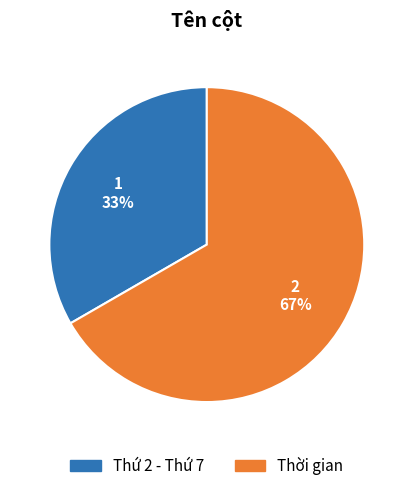

Combined, do Thời gian and Thứ 2 - Thứ 7 account for over 50%?

Yes